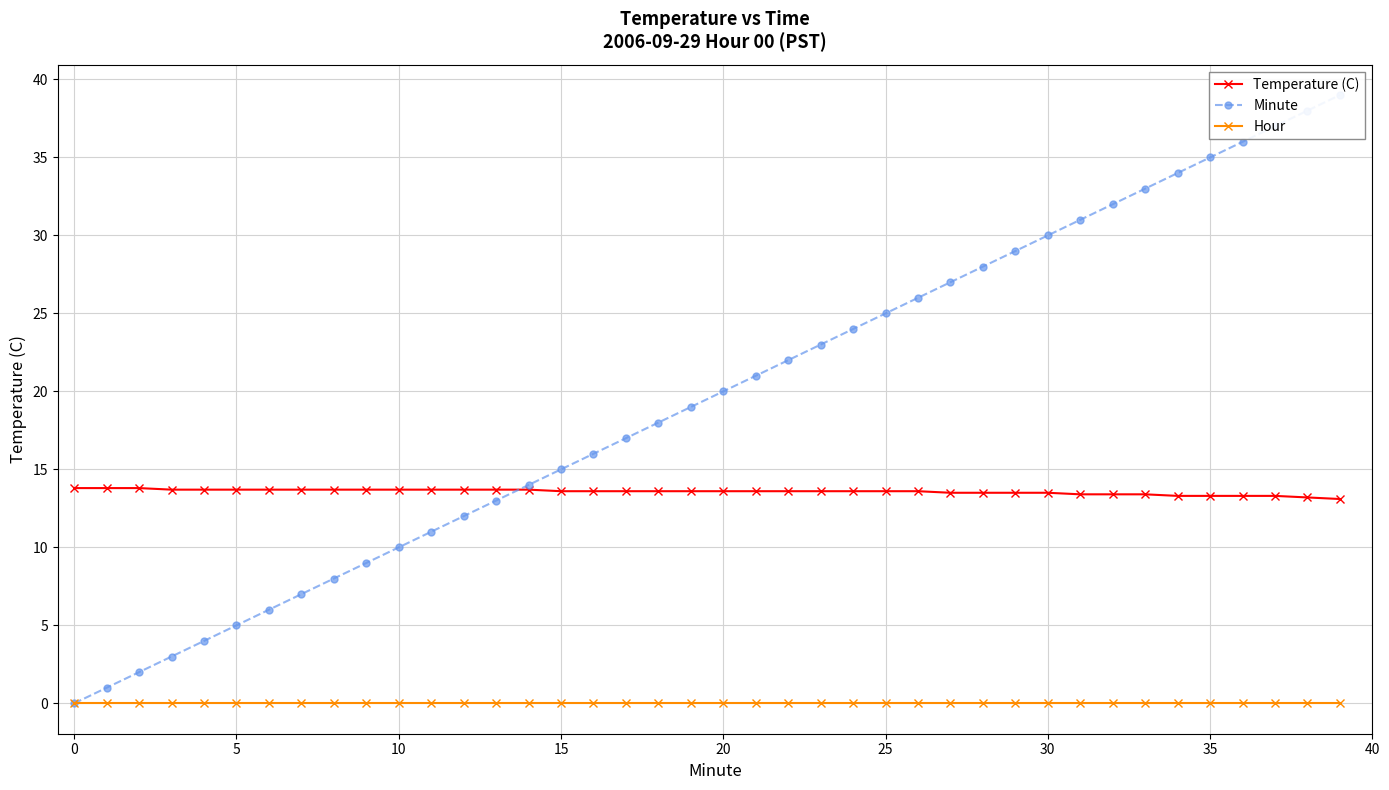

True or false: Hour and Temperature (C) intersect in this chart.

False